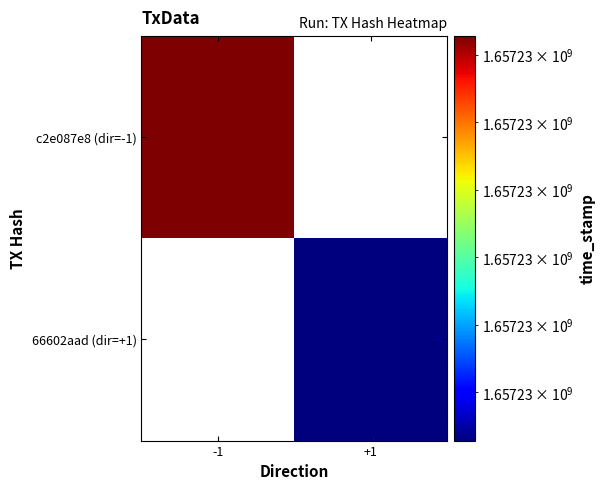

What is the greatest value displayed?

1657230643.0